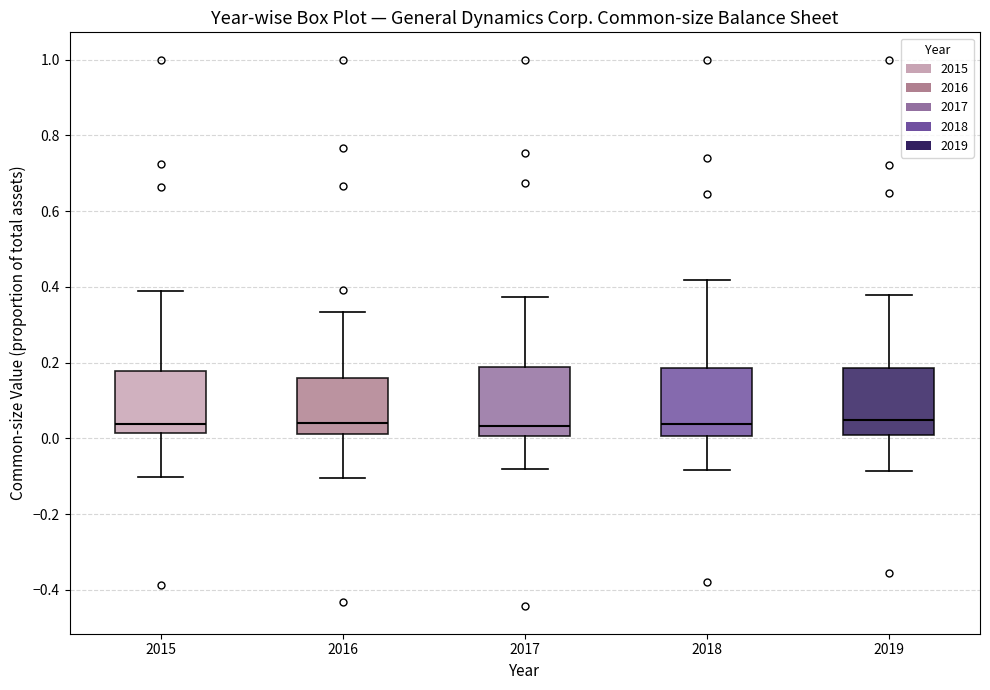

Reading left to right, transcribe this box plot: for each box, give where its median line is, the range the box spans, and where its two whiskers end, as read against the y-axis. The values are not printed on the chart, so give them approximately, as read against the axis.

2015: median 0.04, box 0.02 to 0.18, whiskers -0.10 to 0.38
2016: median 0.04, box 0.02 to 0.16, whiskers -0.10 to 0.34
2017: median 0.04, box 0.00 to 0.18, whiskers -0.08 to 0.38
2018: median 0.04, box 0.00 to 0.18, whiskers -0.08 to 0.42
2019: median 0.04, box 0.00 to 0.18, whiskers -0.08 to 0.38